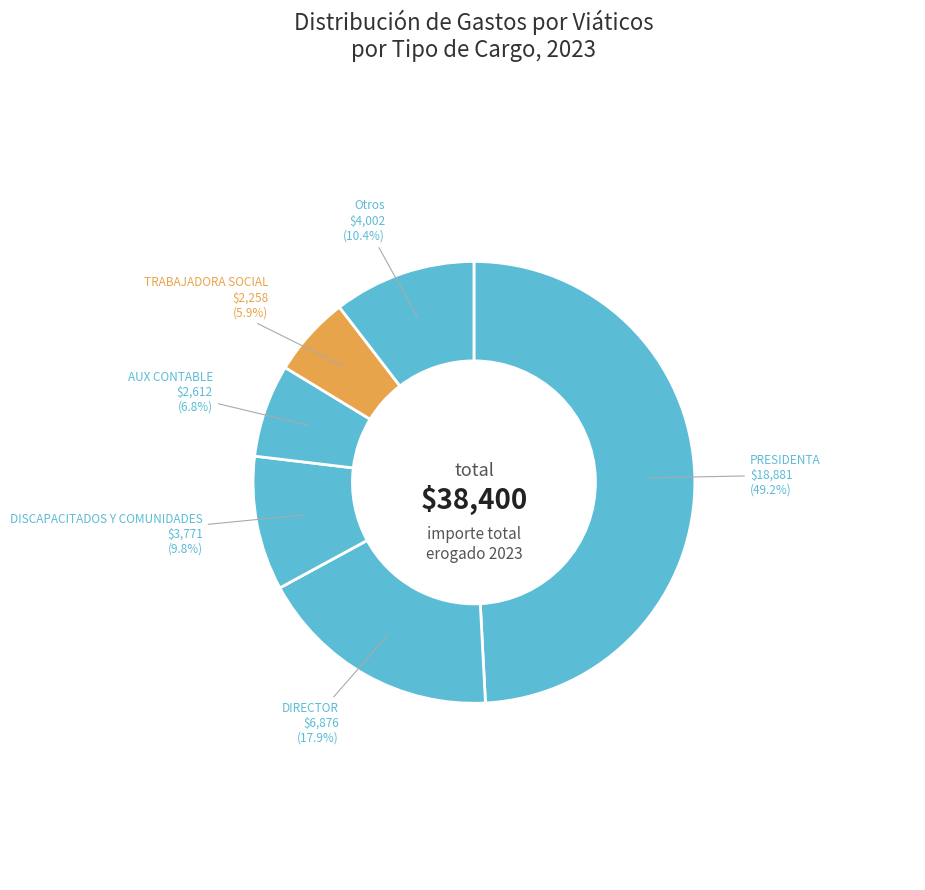

How many segments does this pie chart have?

6